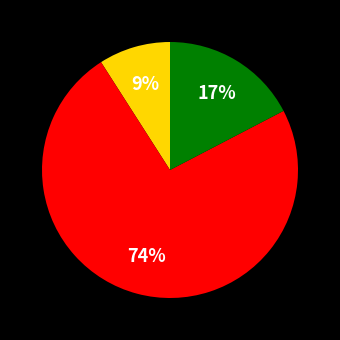

To the nearest percent, what is the average slice percentage?

33%